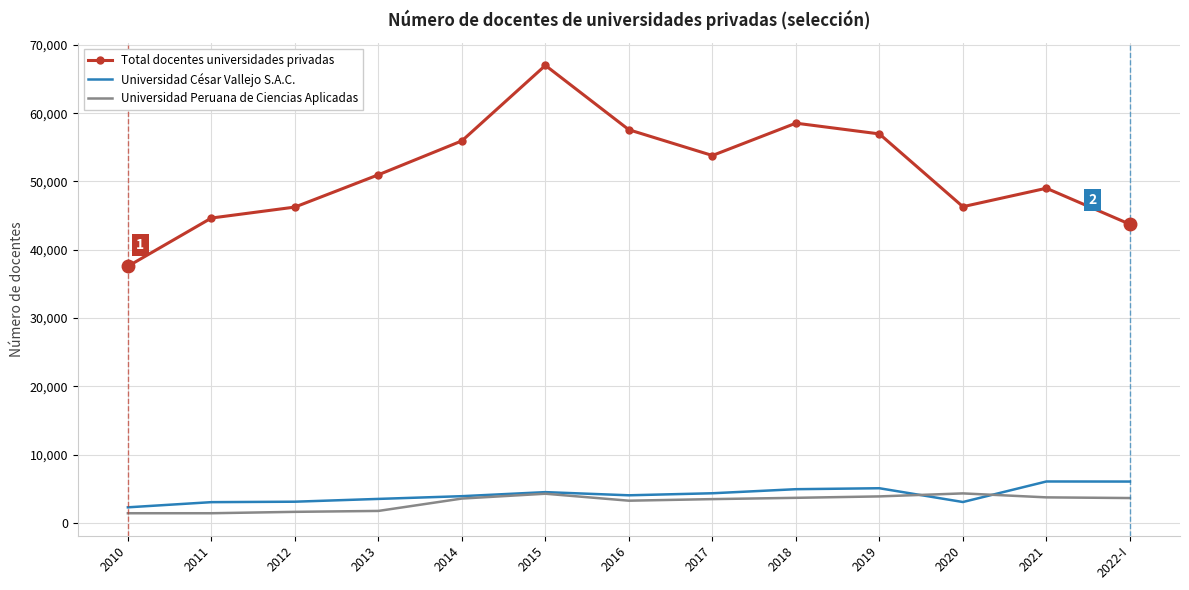

True or false: Universidad César Vallejo S.A.C. and Total docentes universidades privadas cross at least once.

False